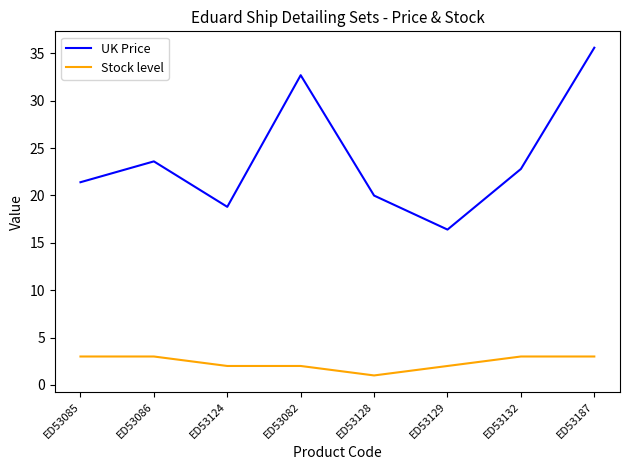

How many distinct data groups are displayed?

2